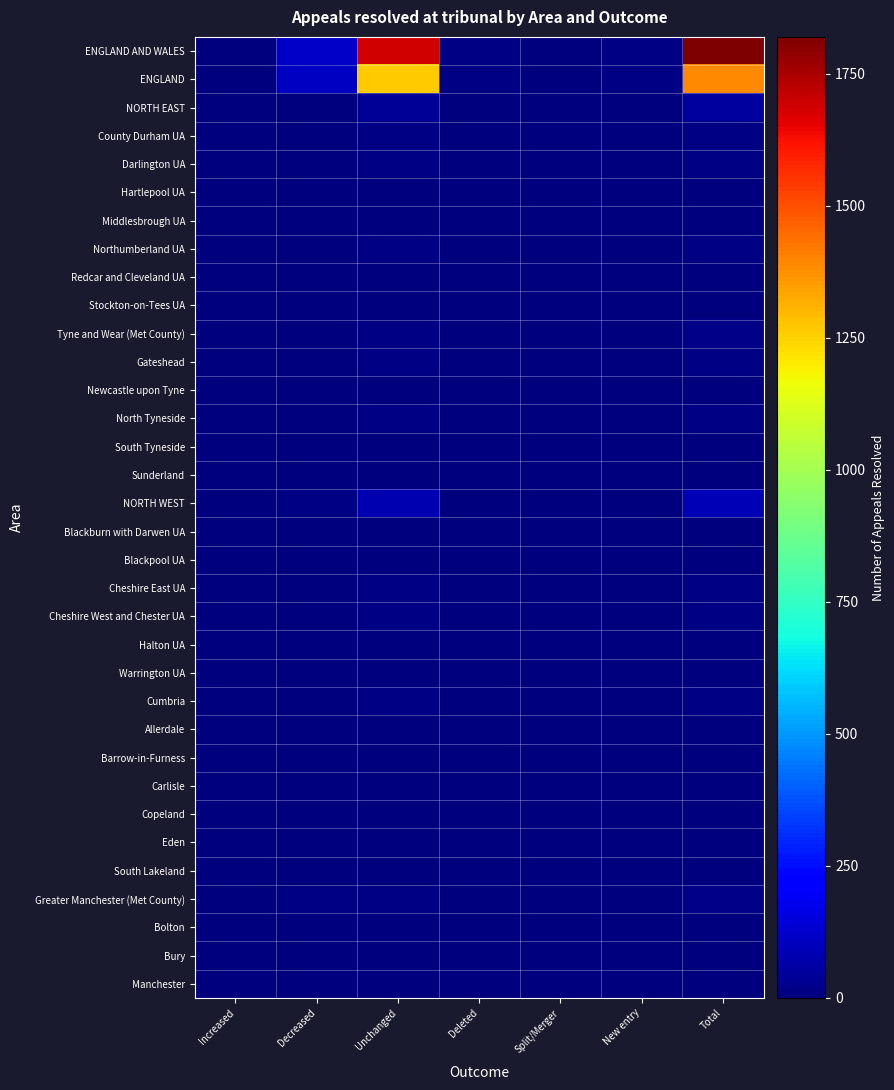

Which series changed the most between Increased and New entry?

ENGLAND AND WALES